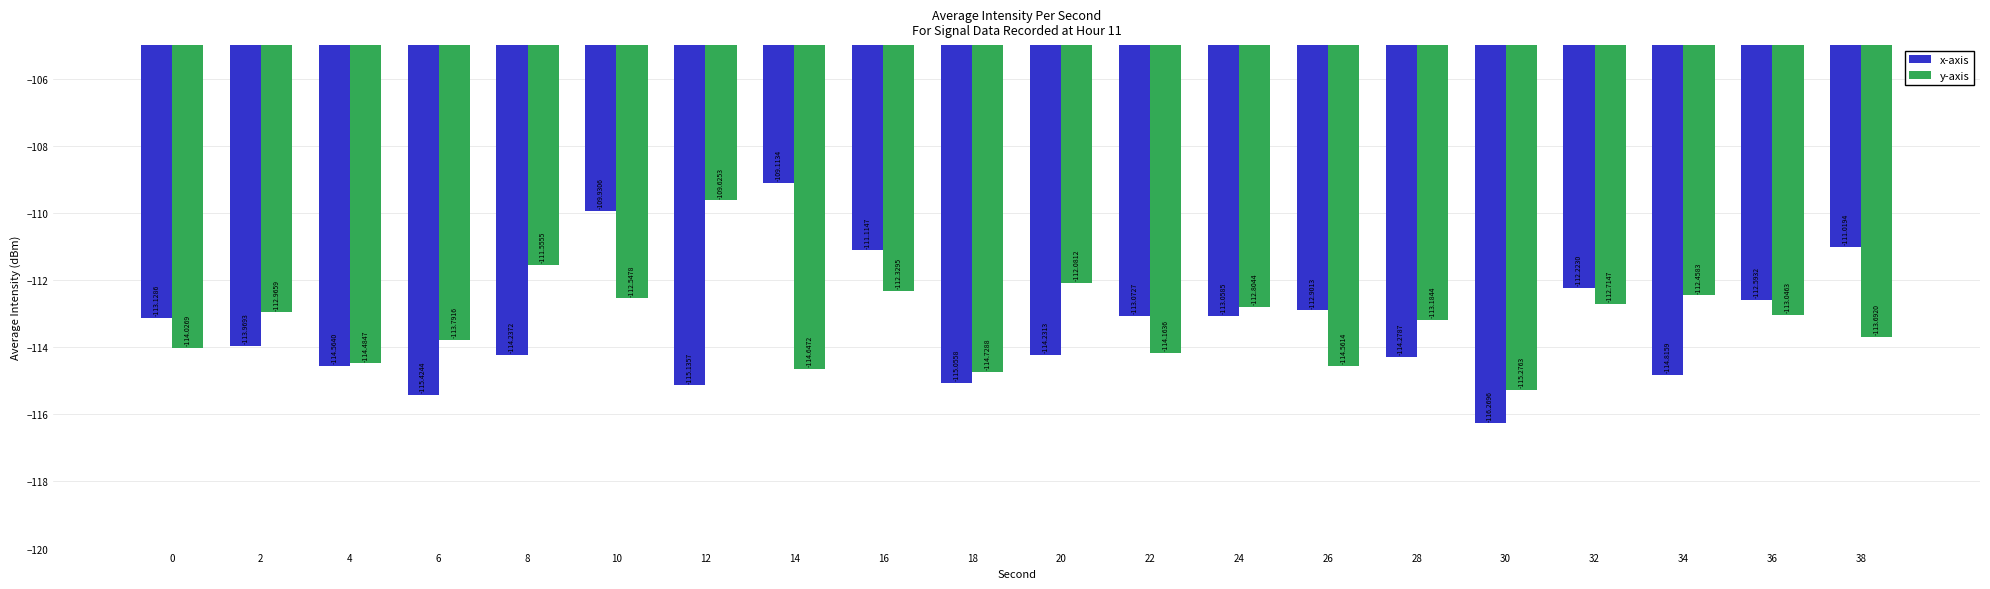

List the labels in order of x-axis value, largest first.

14, 10, 38, 16, 32, 36, 26, 24, 22, 0, 2, 20, 8, 28, 4, 34, 18, 12, 6, 30